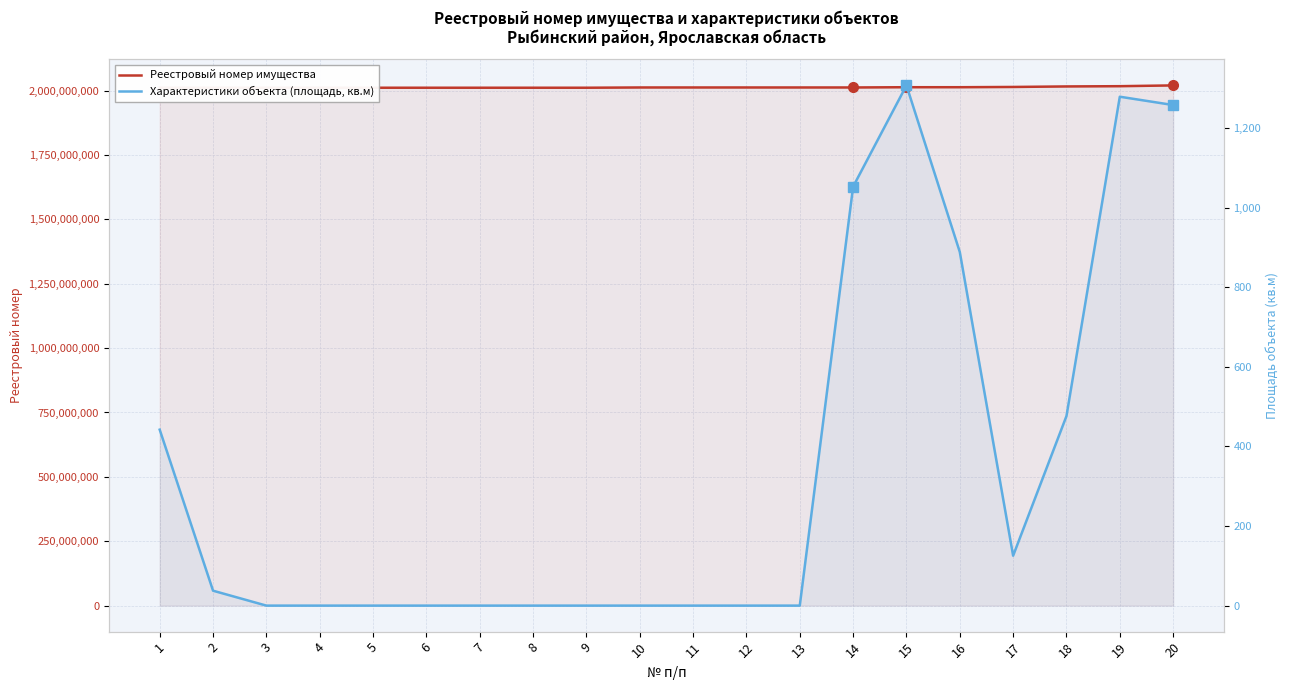

Reading left to right, what are all the values shown in this chart?

Реестровый номер имущества: 1=2011000001.0	2=2011000002.0	3=2011000004.0	4=2011000005.0	5=2011000006.0	6=2011000007.0	7=2011000008.0	8=2011000009.0	9=2011000010.0	10=2012000001.0	11=2012000002.0	12=2012000003.0	13=2012000004.0	14=2012000005.0	15=2013000001.0	16=2013000002.0	17=2014000003.0	18=2016000001.0	19=2017000001.0	20=2020000001.0
Характеристики объекта (площадь, кв.м): 1=442.2	2=37.5	3=0.0	4=0.0	5=0.0	6=0.0	7=0.0	8=0.0	9=0.0	10=0.0	11=0.0	12=0.0	13=0.0	14=1052.9	15=1307.3	16=888.7	17=125.5	18=476.4	19=1278.9	20=1258.0